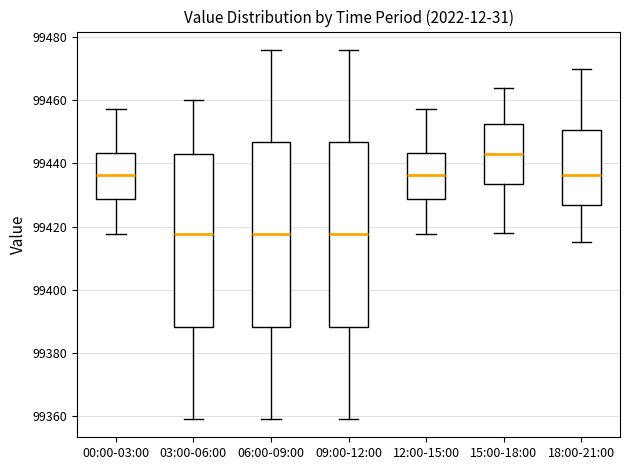

Reading left to right, read every box against the y-axis: the position of its median line, the range the box covers, and the ends of its whiskers. The values are not printed on the chart, so give them approximately, as read against the axis.

00:00-03:00: median 99436, box 99428 to 99444, whiskers 99418 to 99458
03:00-06:00: median 99418, box 99388 to 99442, whiskers 99360 to 99460
06:00-09:00: median 99418, box 99388 to 99446, whiskers 99360 to 99476
09:00-12:00: median 99418, box 99388 to 99446, whiskers 99360 to 99476
12:00-15:00: median 99436, box 99428 to 99444, whiskers 99418 to 99458
15:00-18:00: median 99444, box 99434 to 99452, whiskers 99418 to 99464
18:00-21:00: median 99436, box 99426 to 99450, whiskers 99416 to 99470